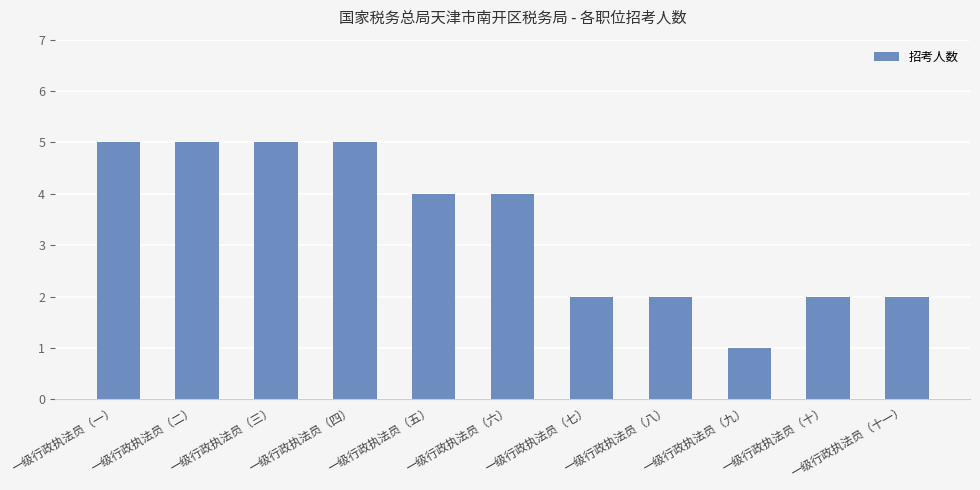

Count the number of data series in this chart.

1